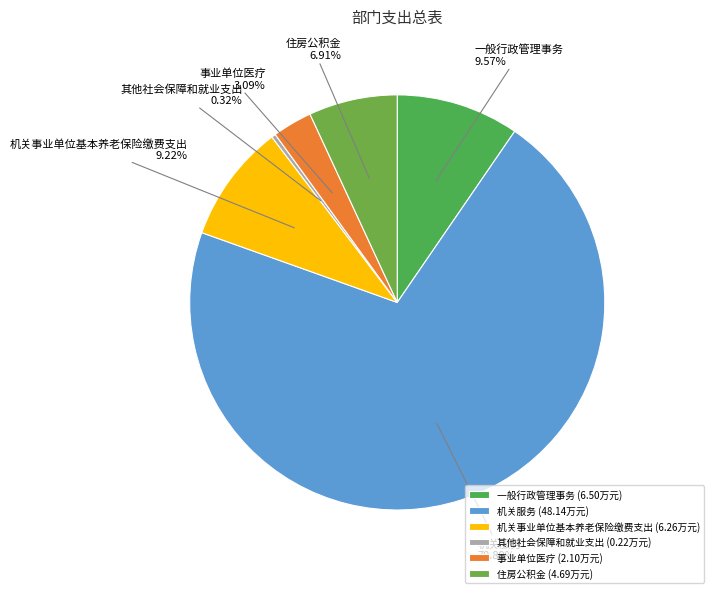

To the nearest percent, what is the average slice percentage?

17%